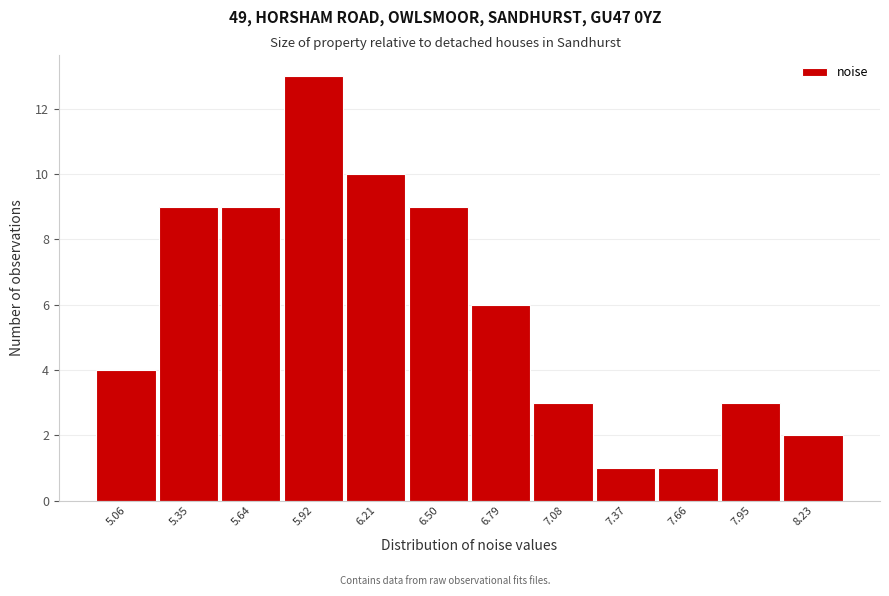

Reading right to left, list all the values displayed in this chart.

2	3	1	1	3	6	9	10	13	9	9	4